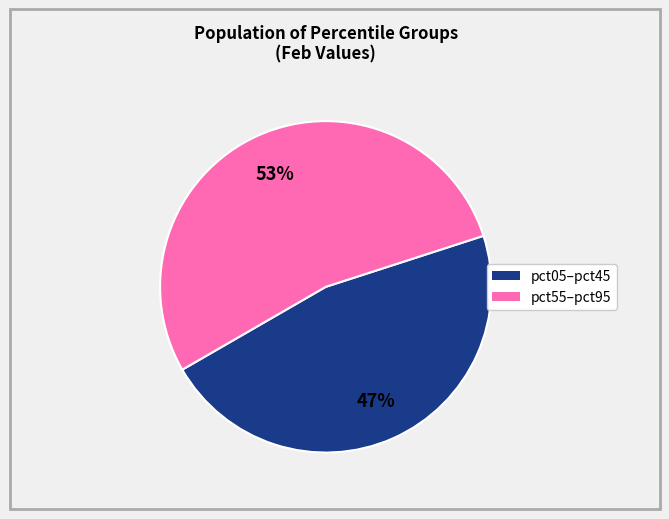

Is there any slice that represents more than half of the pie?

Yes